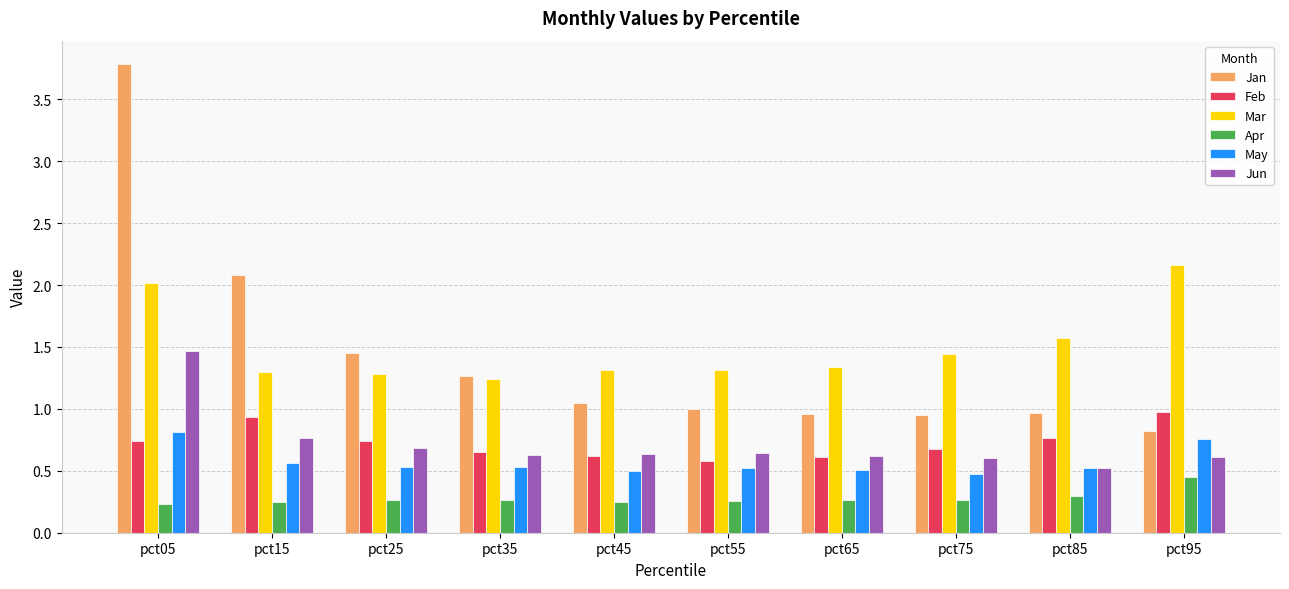

What is the spread (max minus min) of values at pct15?

1.8